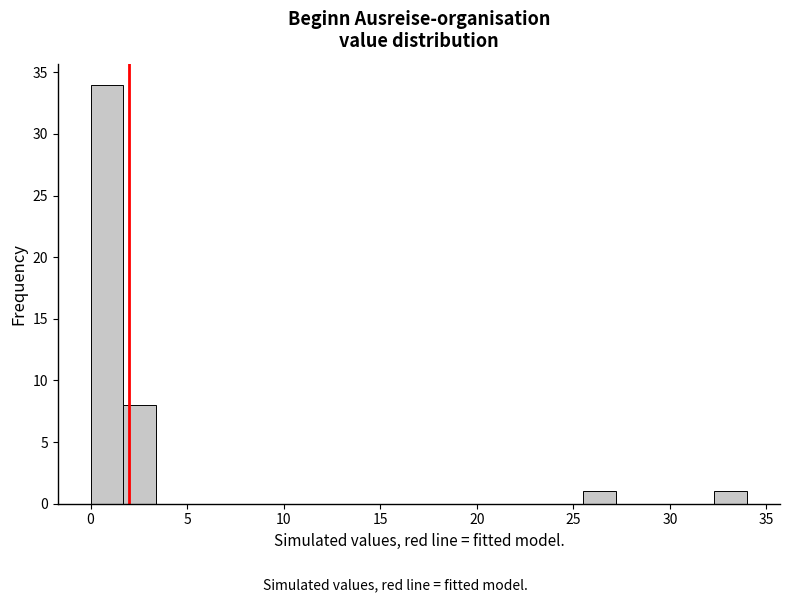

Read against the x-axis, roughly where is the centre of the tallest bar?

1.0